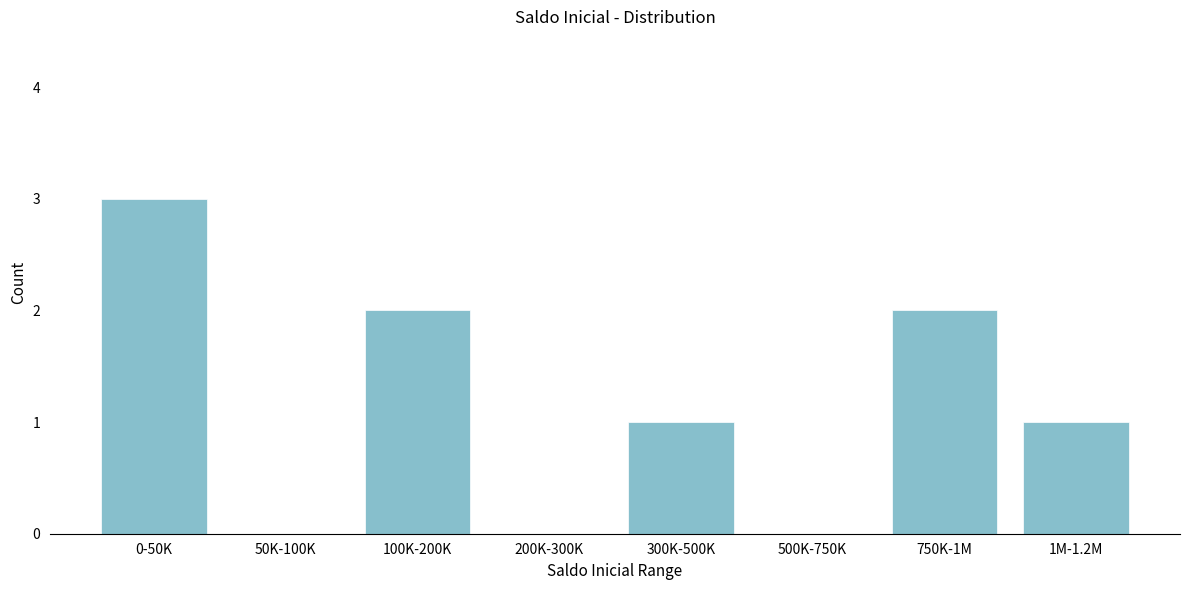

Reading left to right, what are all the values shown in this chart?

0-50K=3	50K-100K=0	100K-200K=2	200K-300K=0	300K-500K=1	500K-750K=0	750K-1M=2	1M-1.2M=1